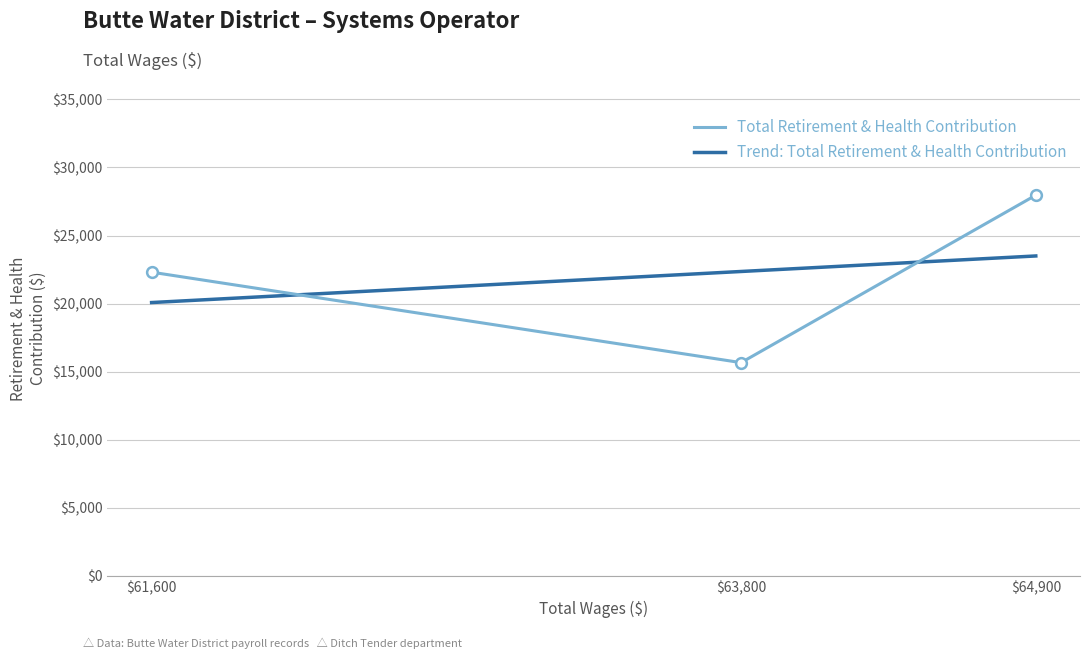

Which has a higher value, 63800.0 or 64900.0?

64900.0